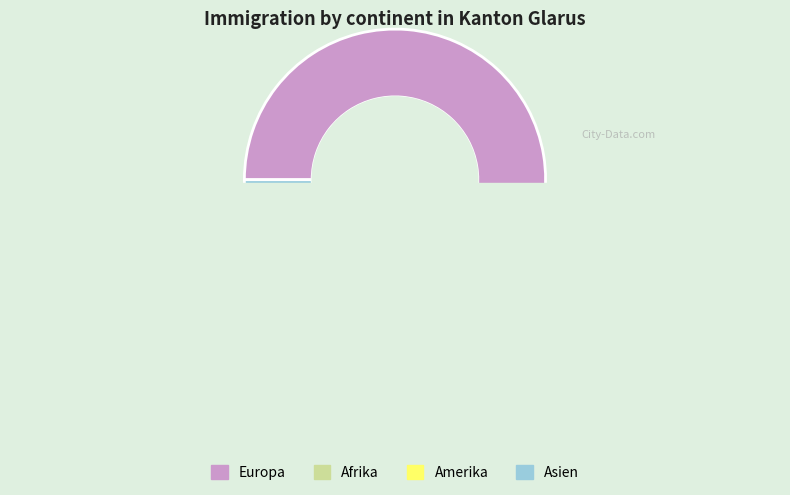

Count the number of slices in the pie.

4